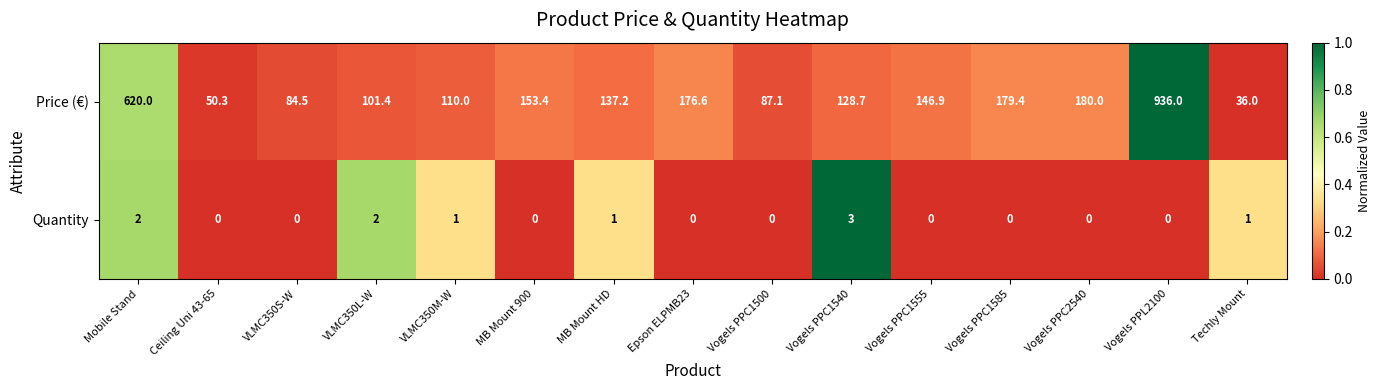

Which series changed the most between Ceiling Uni 43-65 and Vogels PPC1540?

Price (€)